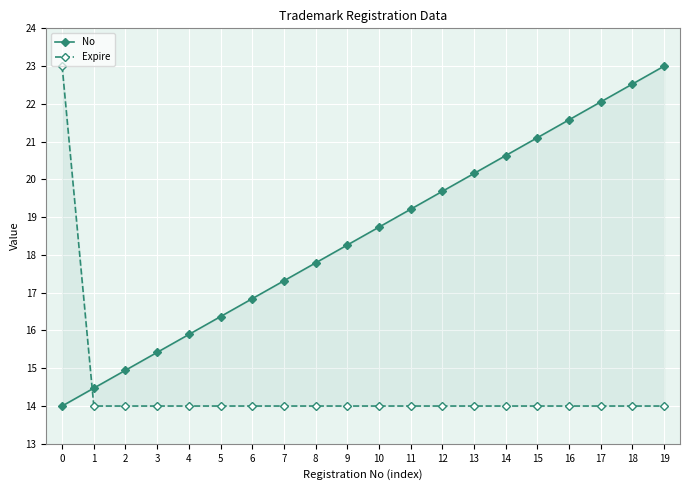

Count the Expire values in the range 14 to 15.

19